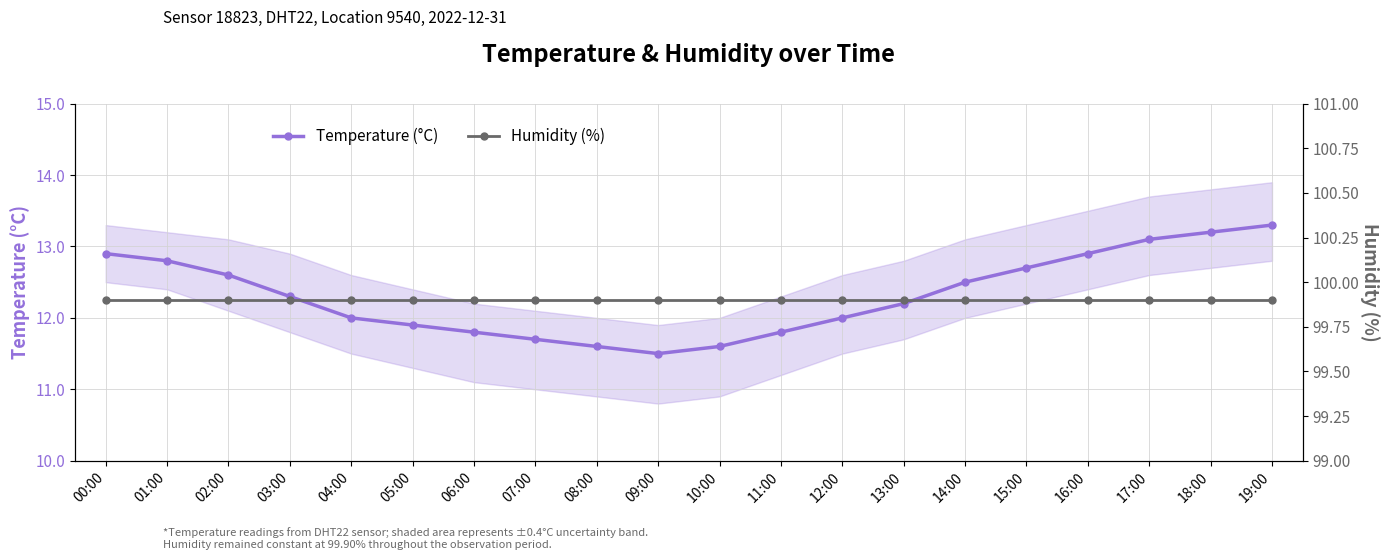

Where is Temperature (°C) nearest to the value 12?

04:00